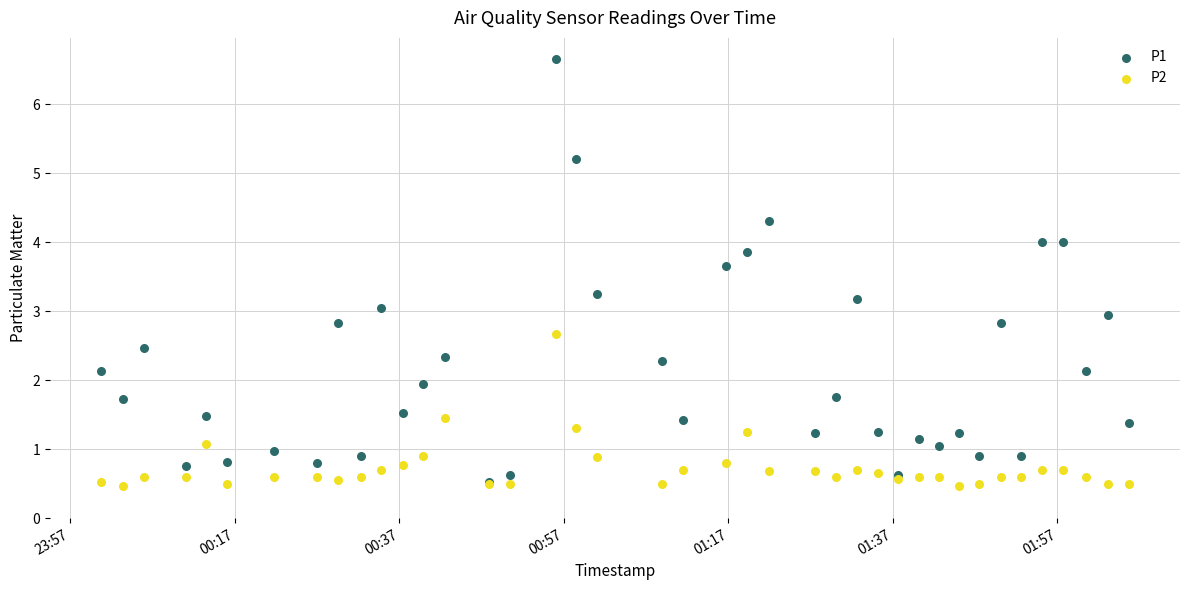

Which series contains the highest Y value?

P1